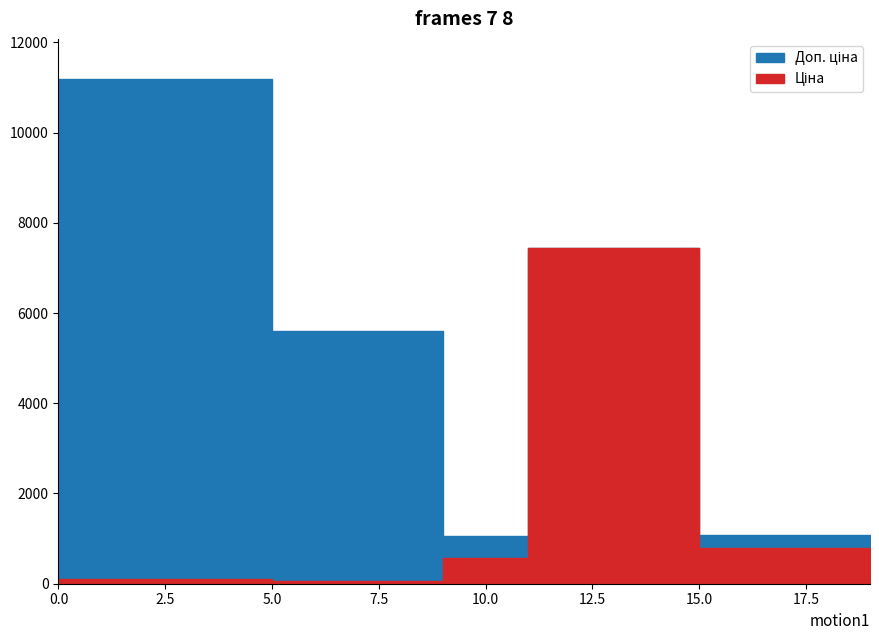

Between 239732195 and 239772179, which is larger?

239772179